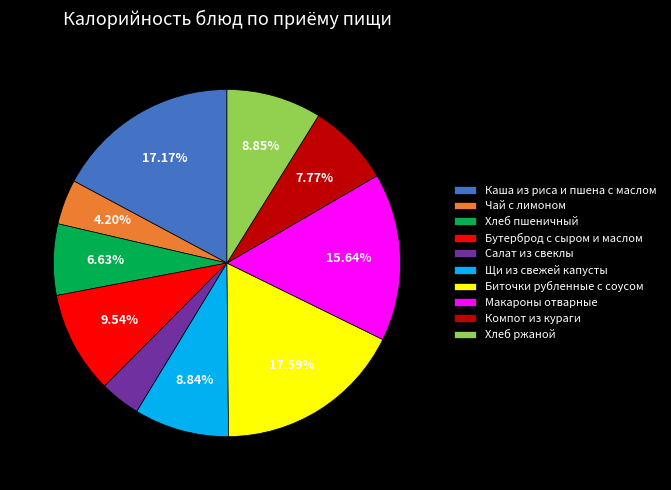

Is there a majority slice in this chart?

No